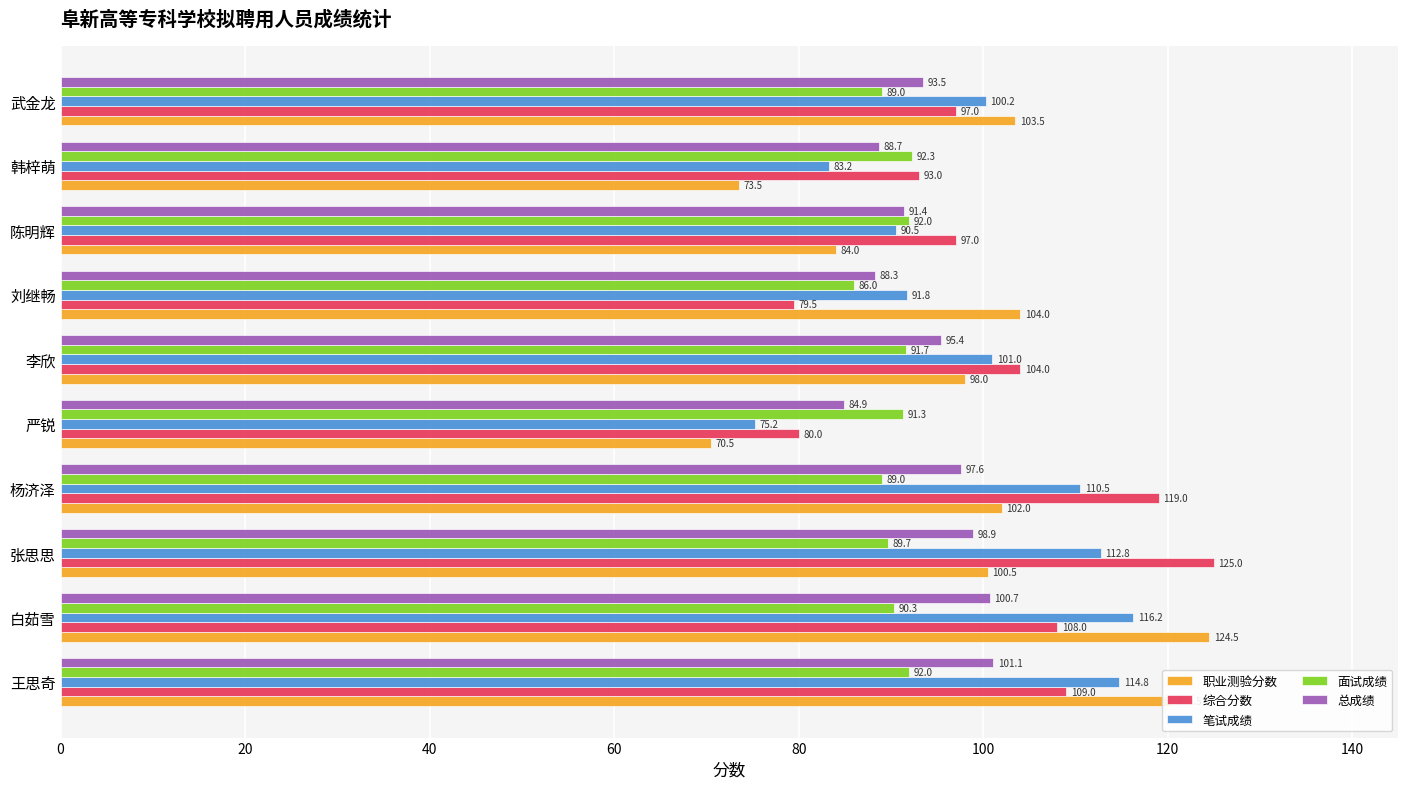

At 刘继畅, list the series in order from largest to smallest.

职业测验分数, 笔试成绩, 总成绩, 面试成绩, 综合分数